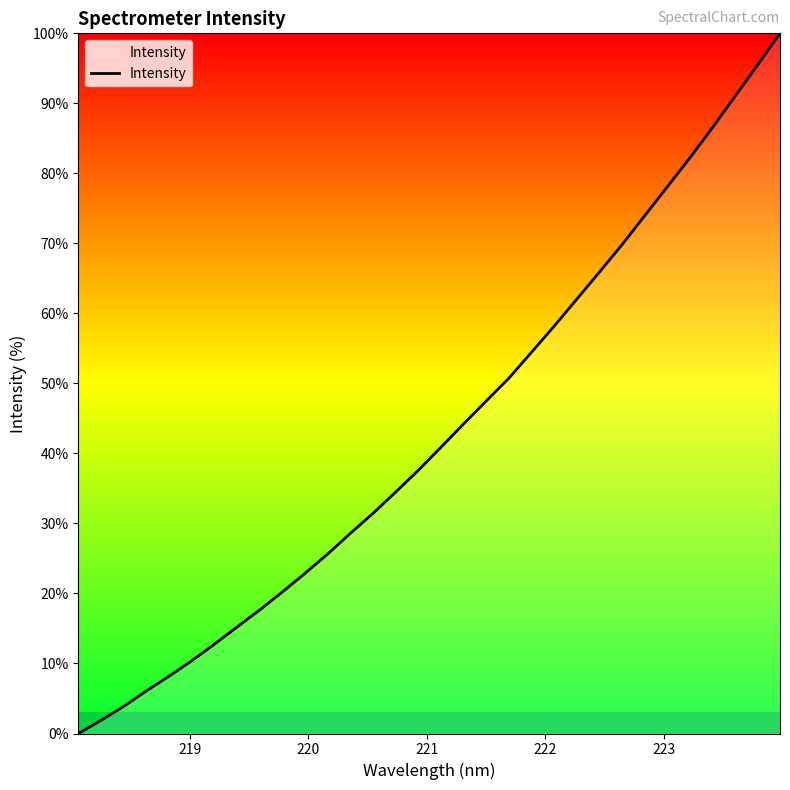

What is the greatest value displayed?

100.0